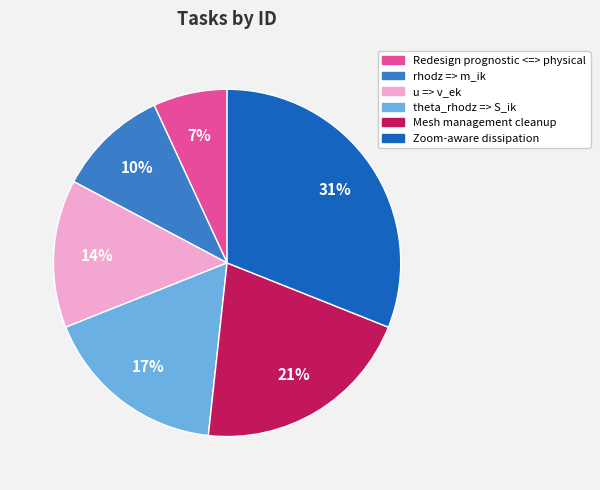

Which category has the biggest portion of the pie?

Zoom-aware dissipation